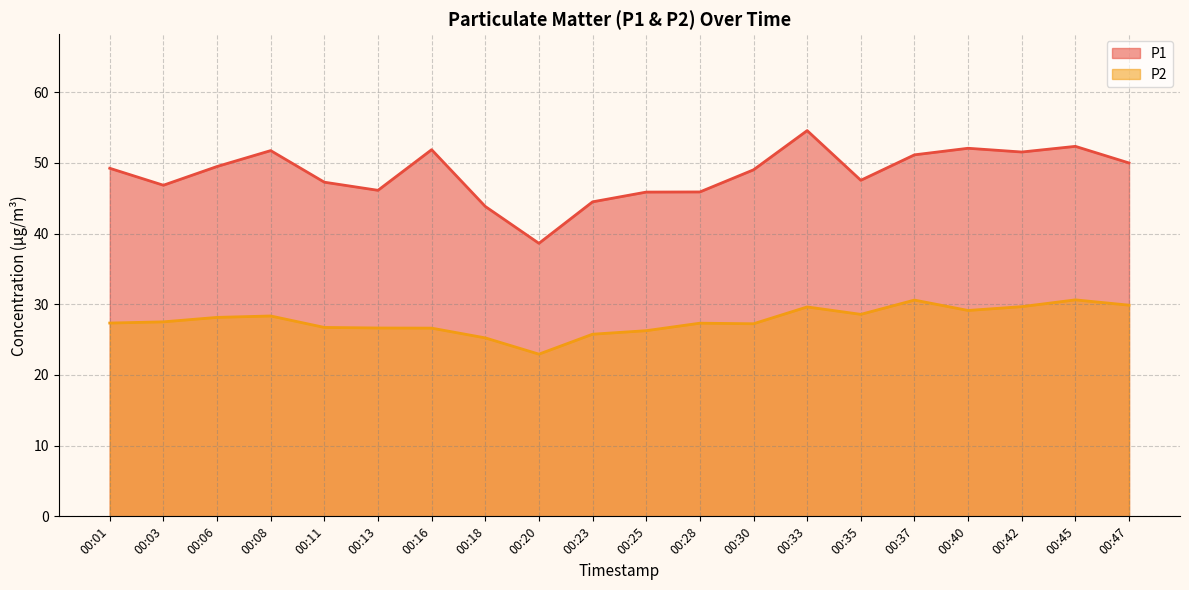

The P2 series shows 12.6 at 00:03. True or false?

False